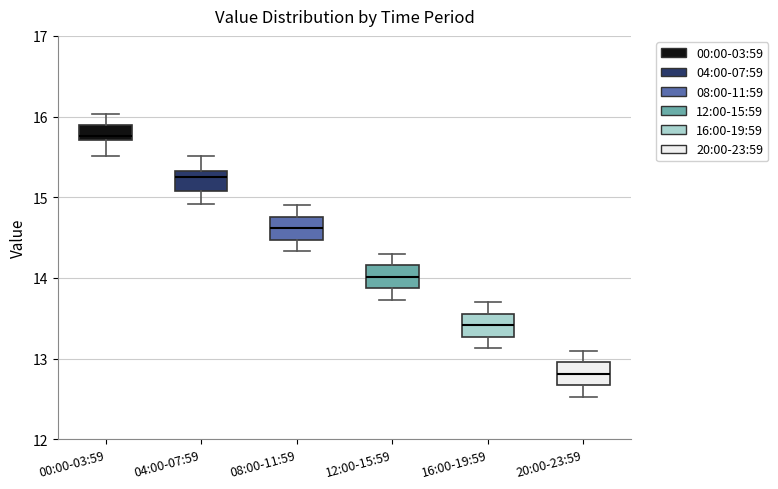

Reading left to right, read every box against the y-axis: the position of its median line, the range the box covers, and the ends of its whiskers. The values are not printed on the chart, so give them approximately, as read against the axis.

00:00-03:59: median 15.8, box 15.7 to 15.9, whiskers 15.5 to 16.0
04:00-07:59: median 15.3 (just below the box's upper edge), box 15.1 to 15.3, whiskers 14.9 to 15.5
08:00-11:59: median 14.6, box 14.5 to 14.8, whiskers 14.3 to 14.9
12:00-15:59: median 14.0, box 13.9 to 14.2, whiskers 13.7 to 14.3
16:00-19:59: median 13.4, box 13.3 to 13.6, whiskers 13.1 to 13.7
20:00-23:59: median 12.8, box 12.7 to 13.0, whiskers 12.5 to 13.1